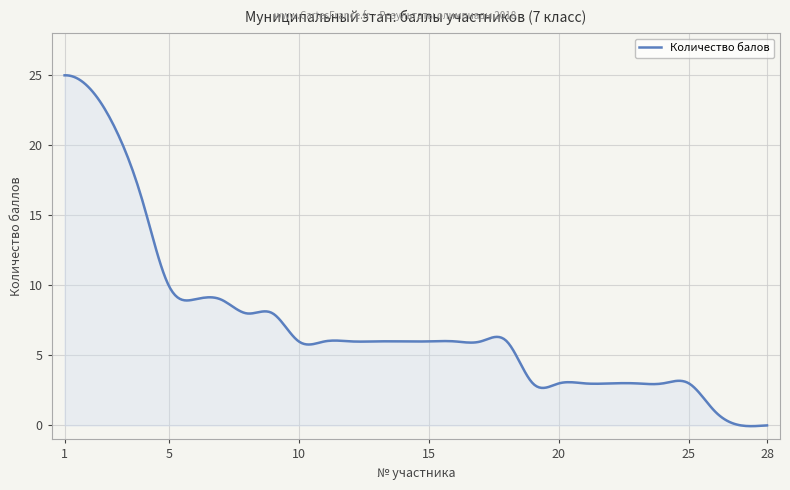

What is the greatest value displayed?

25.0